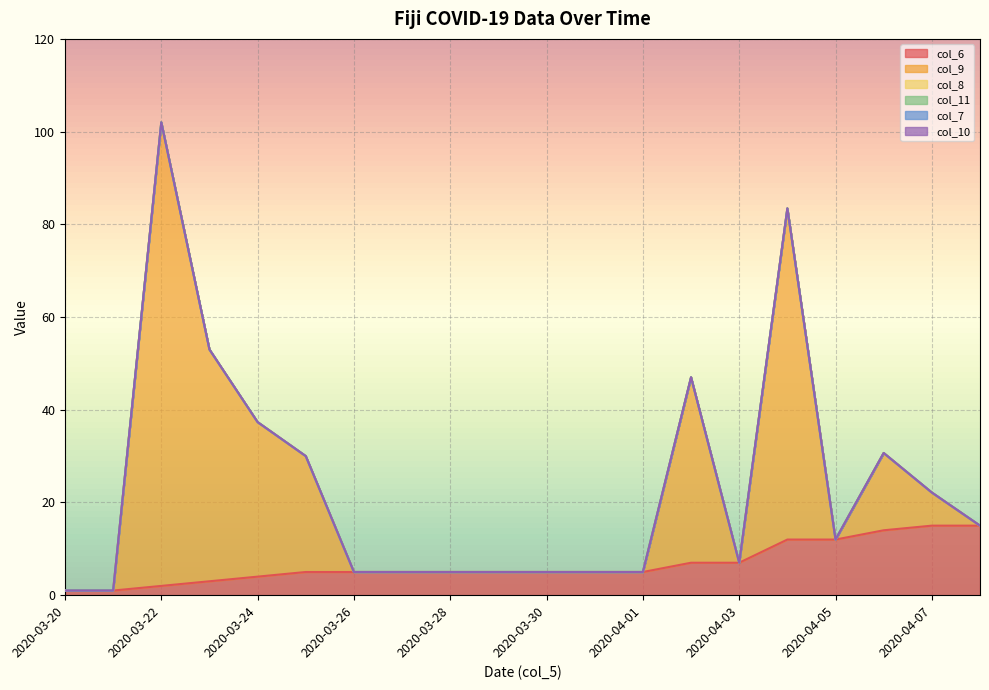

What is the difference between the col_6 values at 2020-04-07 and 2020-03-25?

10.0